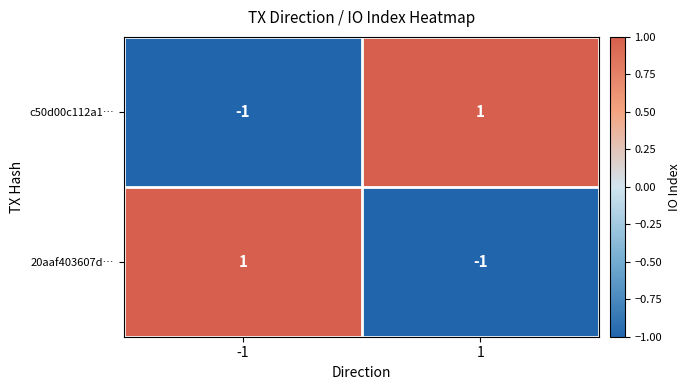

List the labels in order of 20aaf403607d… value, smallest first.

1, -1